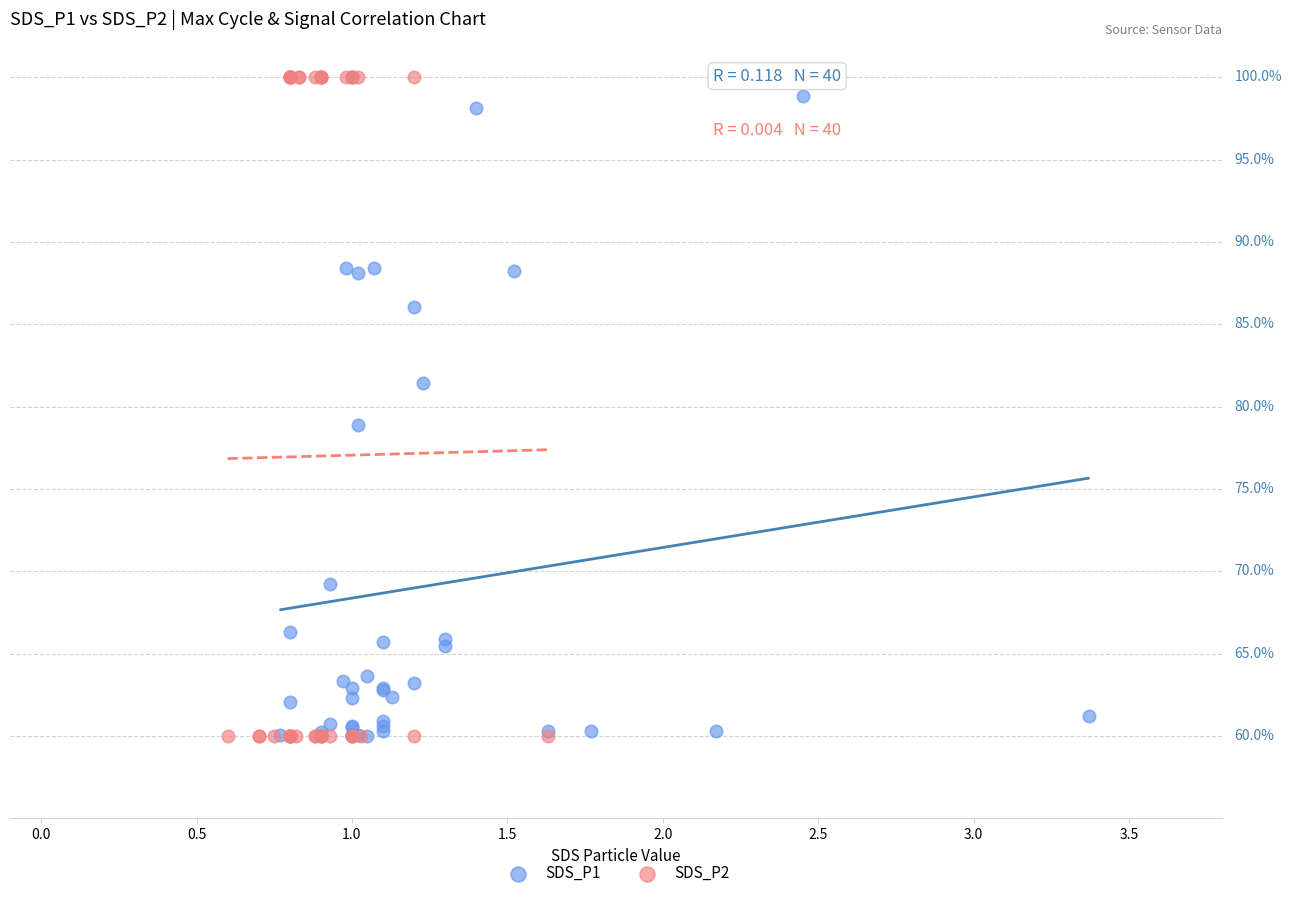

What are all the series names shown in the legend?

SDS_P1, SDS_P2